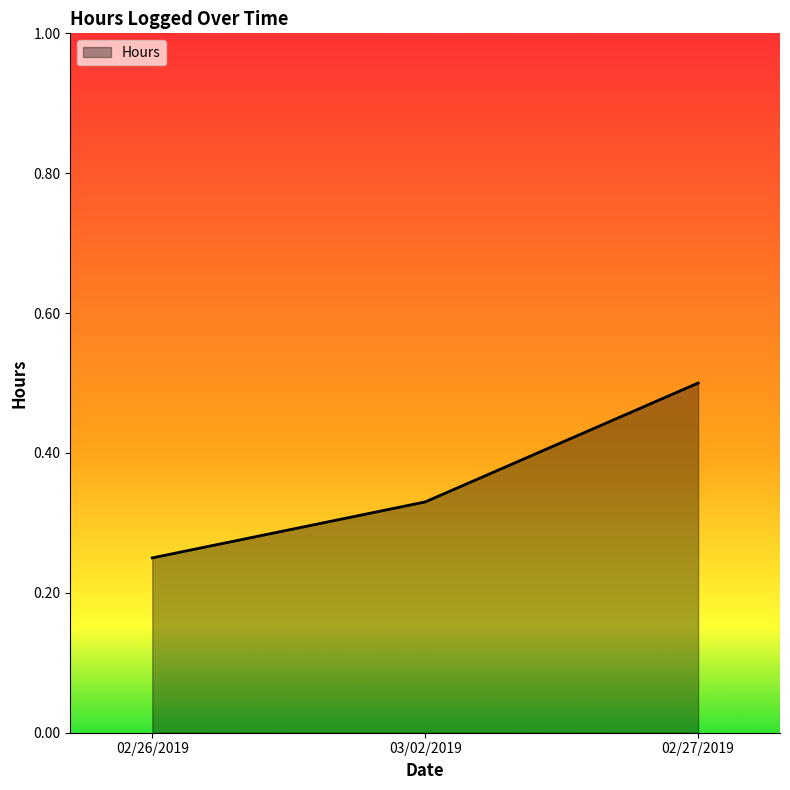

At which category does the chart reach its minimum across all series?

02/26/2019